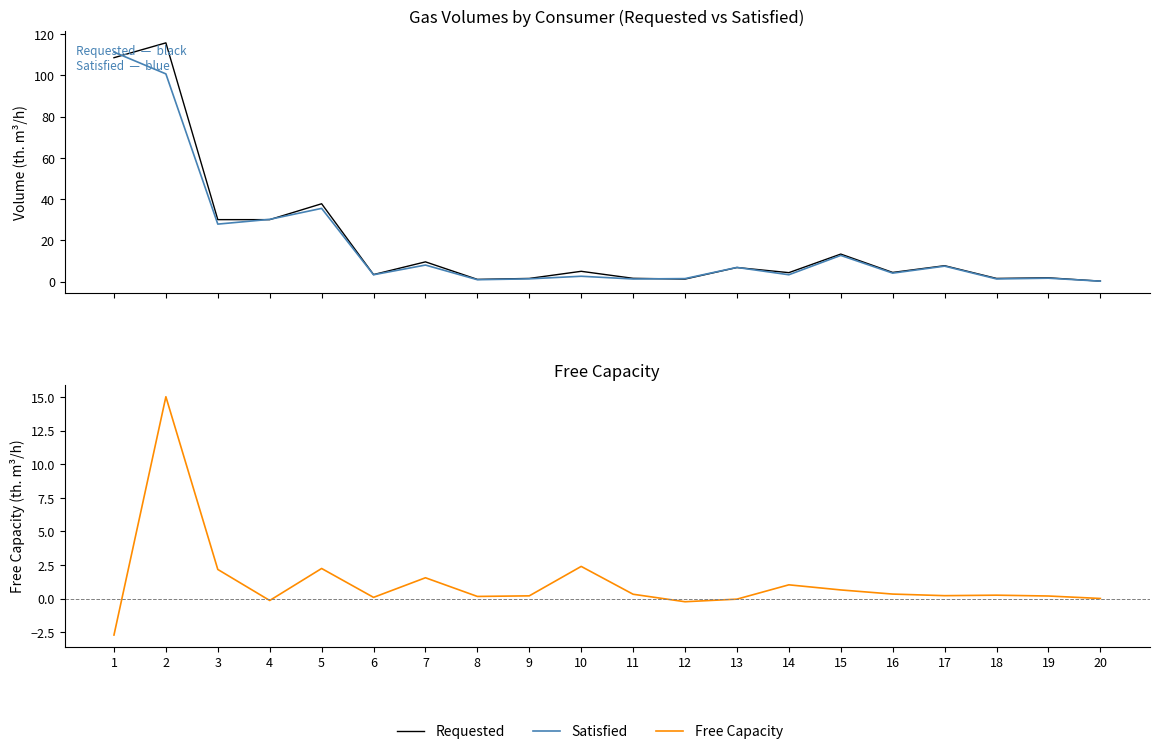

Which series has the widest spread of values?

Requested